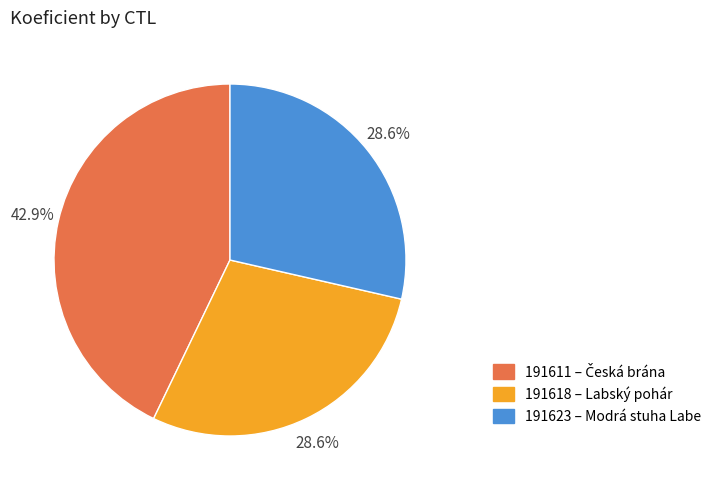

Does 191618 account for over 50% of the chart?

No